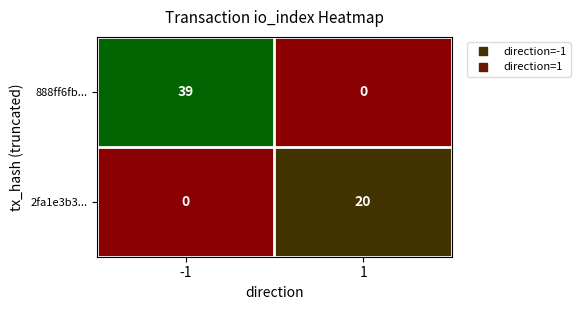

List the series in order of their peak value, highest first.

888ff6fb..., 2fa1e3b3...